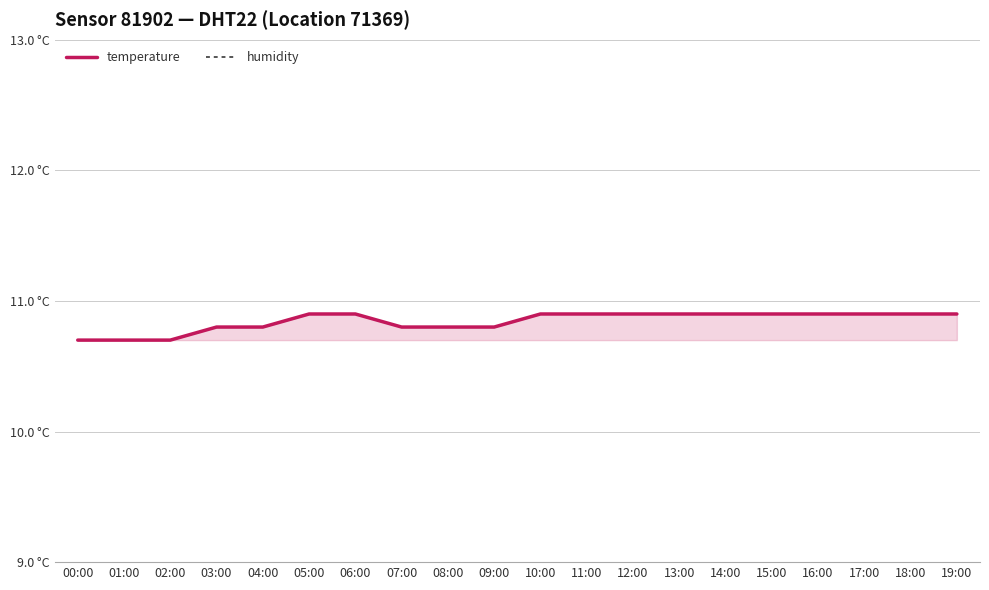

Reading left to right, extract all data points from this chart.

temperature: 10.7	10.7	10.7	10.8	10.8	10.9	10.9	10.8	10.8	10.8	10.9	10.9	10.9	10.9	10.9	10.9	10.9	10.9	10.9	10.9
humidity: 99.9	99.9	99.9	99.9	99.9	99.9	99.9	99.9	99.9	99.9	99.9	99.9	99.9	99.9	99.9	99.9	99.9	99.9	99.9	99.9